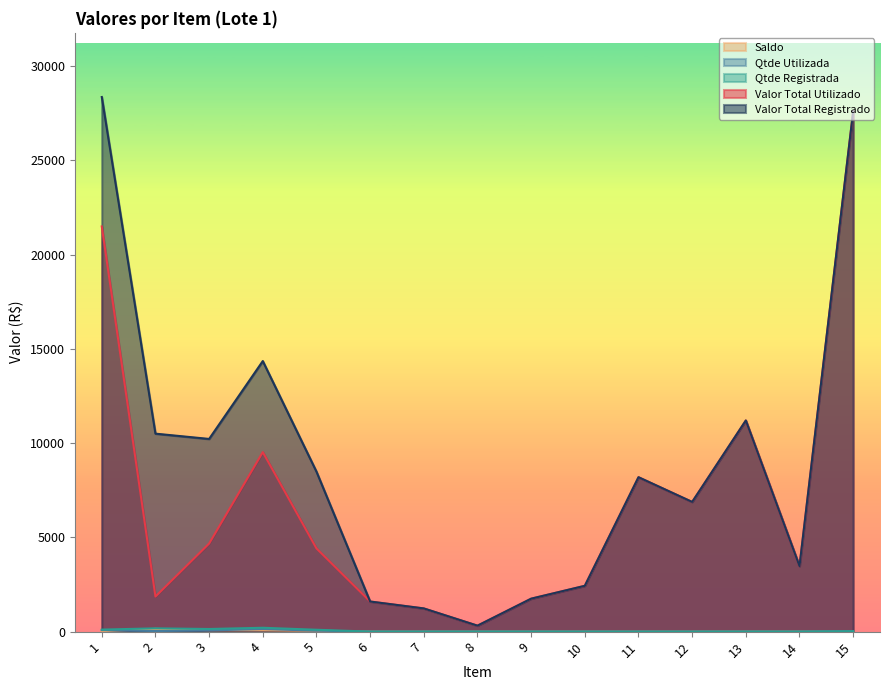

Reading left to right, what are all the values shown in this chart?

Valor Total Utilizado: 1=21488.8	2=1860.0	3=4671.6	4=9520.0	5=4412.7	6=1597.2	7=1230.9	8=316.8	9=1748.0	10=2430.7	11=8190.0	12=6878.7	13=11198.7	14=3476.0	15=27600.0
Valor Total Registrado: 1=28355.0	2=10500.0	3=10220.0	4=14350.0	5=8486.0	6=1597.2	7=1230.9	8=316.8	9=1748.0	10=2430.7	11=8190.0	12=6878.7	13=11198.7	14=3476.0	15=27600.0
Qtde Utilizada: 1=81.1	2=31.0	3=64.0	4=136.0	5=52.0	6=1.0	7=1.0	8=2.0	9=2.0	10=1.0	11=1.0	12=1.0	13=2.0	14=1.0	15=23.0
Qtde Registrada: 1=107.0	2=175.0	3=140.0	4=205.0	5=100.0	6=1.0	7=1.0	8=2.0	9=2.0	10=1.0	11=1.0	12=1.0	13=2.0	14=1.0	15=23.0
Saldo: 1=25.9	2=144.0	3=76.0	4=69.0	5=48.0	6=0.0	7=0.0	8=0.0	9=0.0	10=0.0	11=0.0	12=0.0	13=0.0	14=0.0	15=0.0